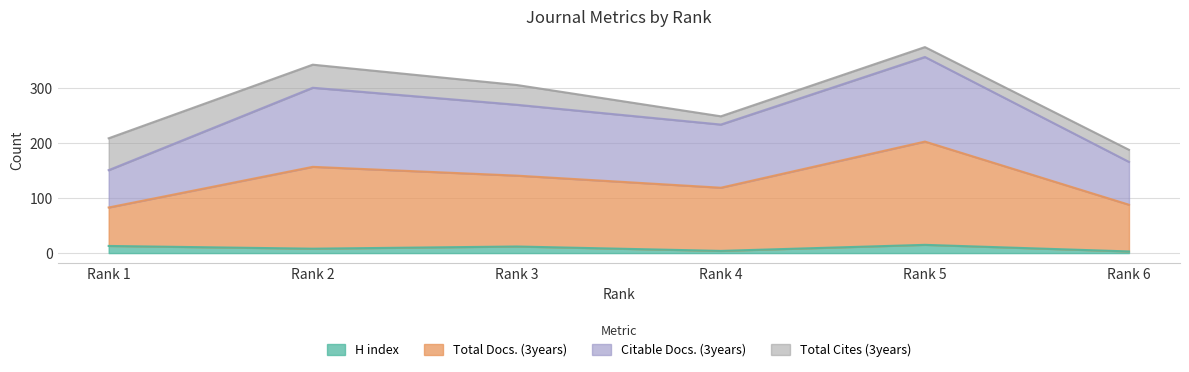

Where is the first local maximum for H index?

Rank 3